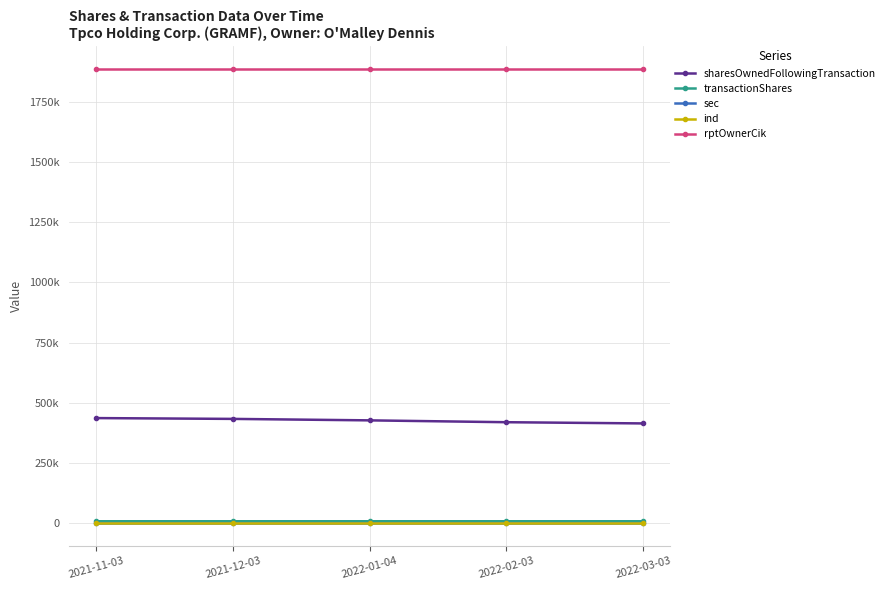

Reading right to left, extract all data points from this chart.

sharesOwnedFollowingTransaction: 414042	419051	426708	432812	436175
transactionShares: 7656	7656	7657	7656	7656
sec: 1	1	1	1	1
ind: 1	1	1	1	1
rptOwnerCik: 1886355	1886355	1886355	1886355	1886355